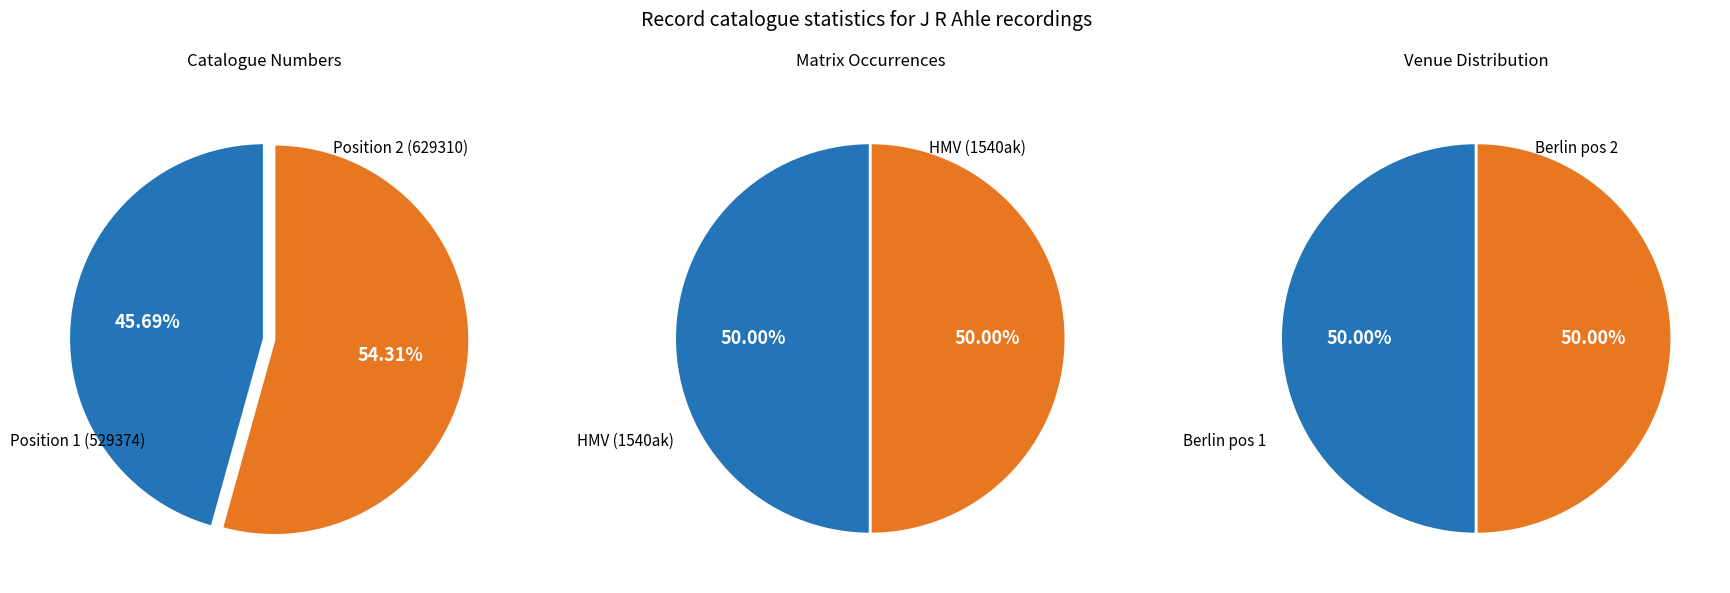

Is it true that 1 is 52% of the pie?

False